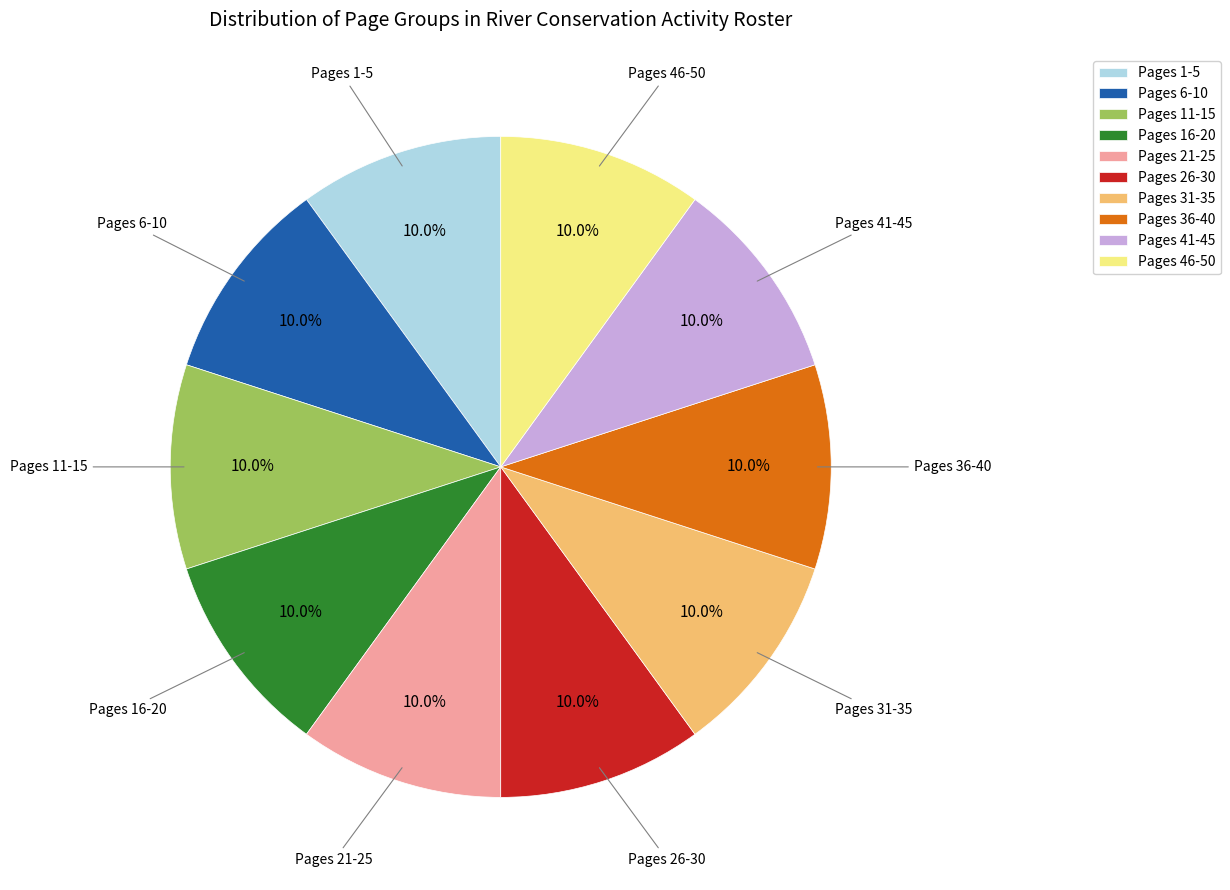

Count the number of slices in the pie.

10